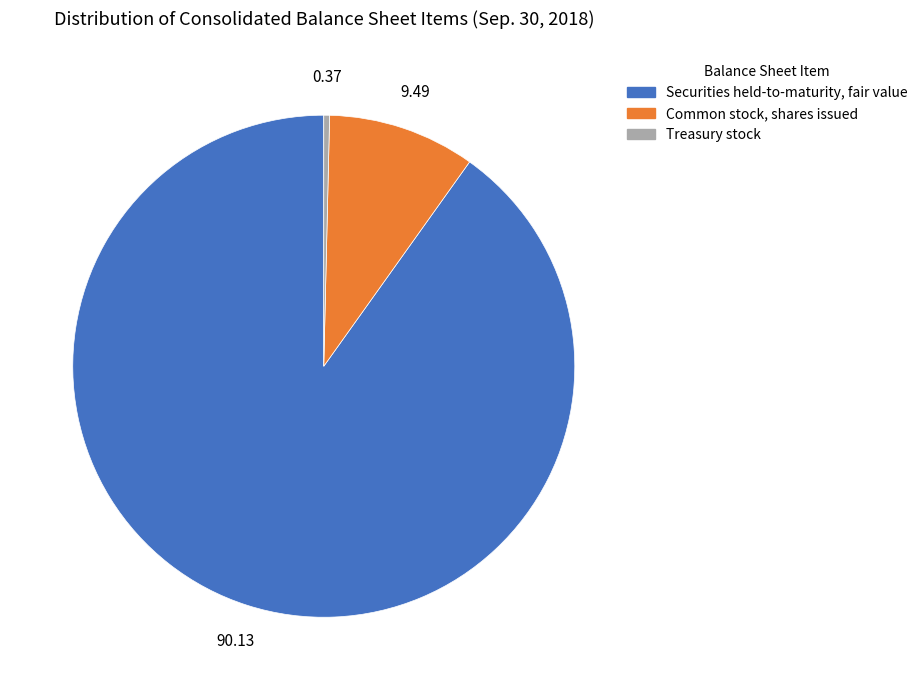

Combined, do Common stock, shares issued and Securities held-to-maturity, fair value account for over 50%?

Yes